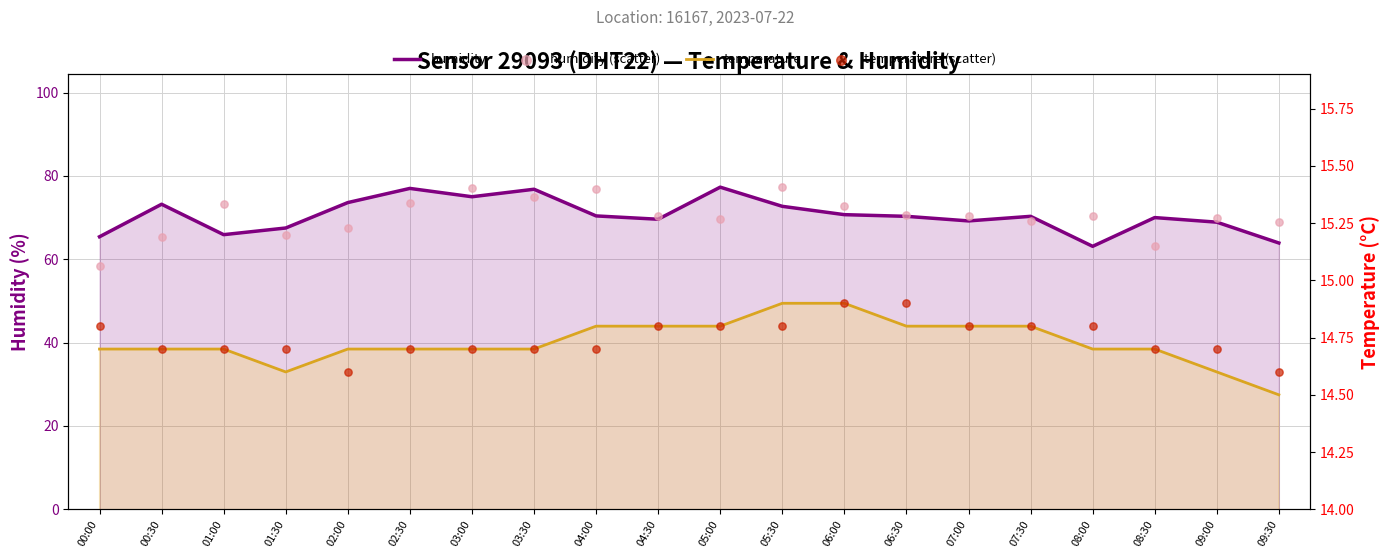

Which series has the largest Y range (max minus min)?

humidity (scatter)